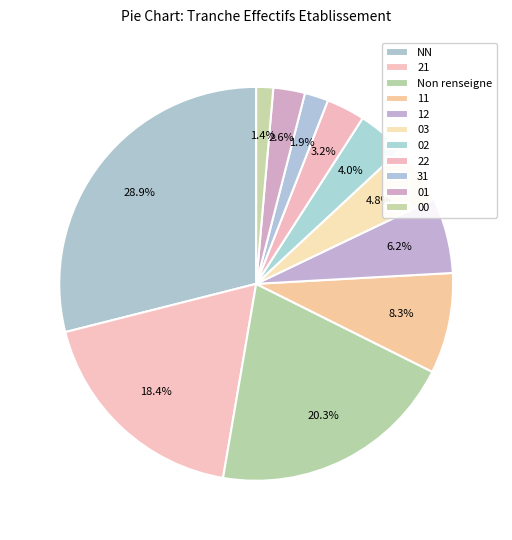

True or false: 02 accounts for 4% of the total.

True